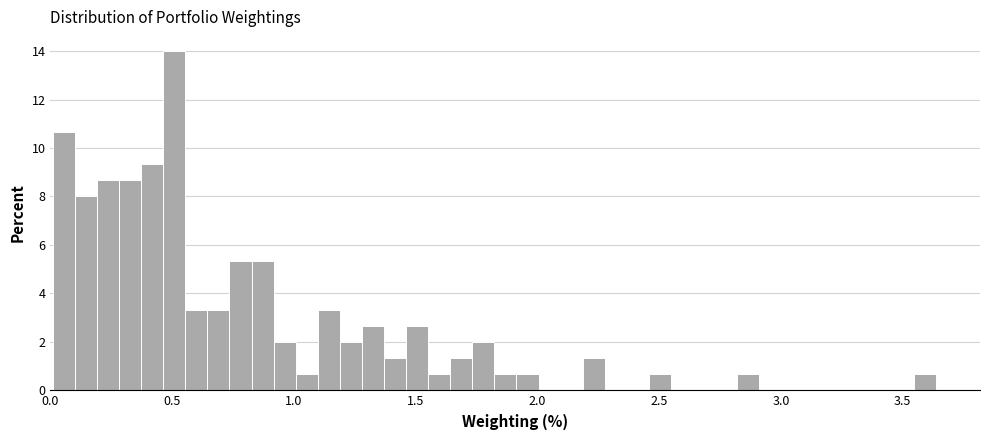

Around what value on the x-axis is the tallest bar? Give the approximate position of its centre, as read against the axis.

0.50